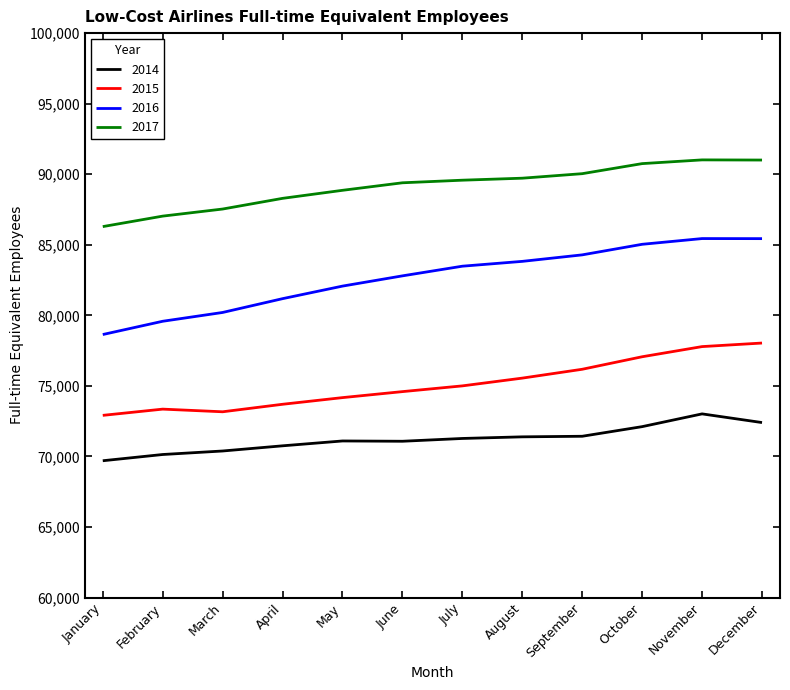

What is the greatest value displayed?

91015